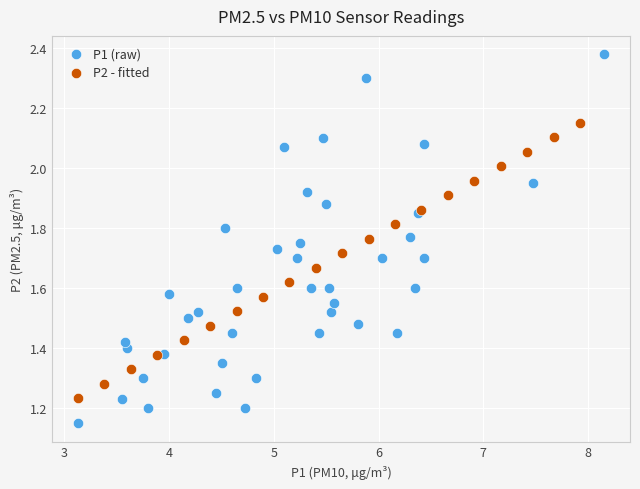

Which series reaches the minimum Y coordinate?

P1 (raw)